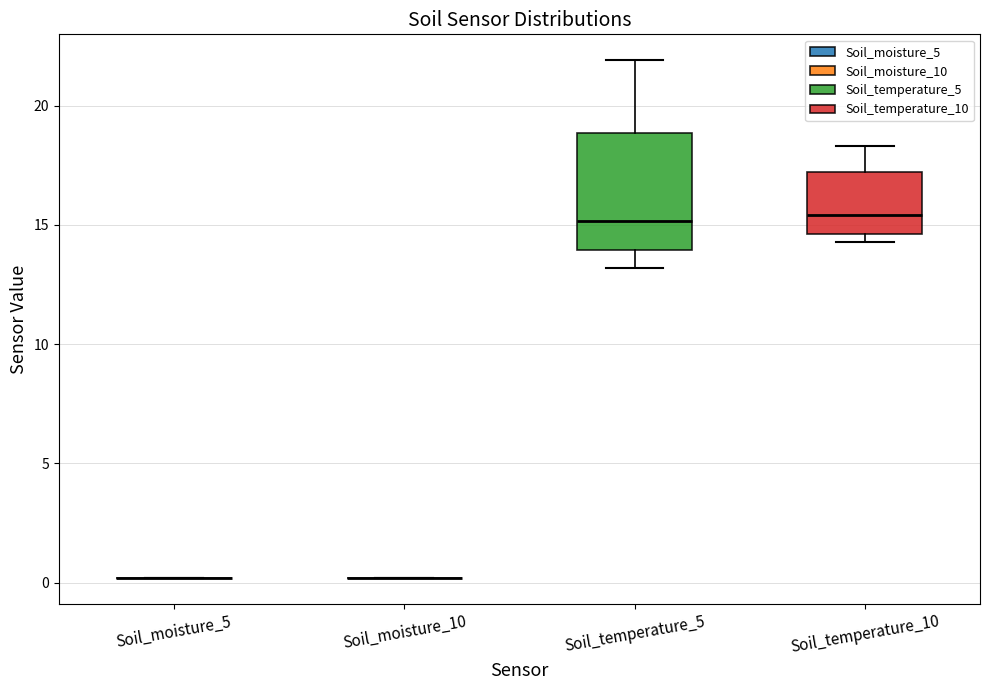

Where does the upper whisker of the box for Soil_temperature_10 end on the y-axis? The values are not printed on the chart, so give them approximately, as read against the axis.

18.5